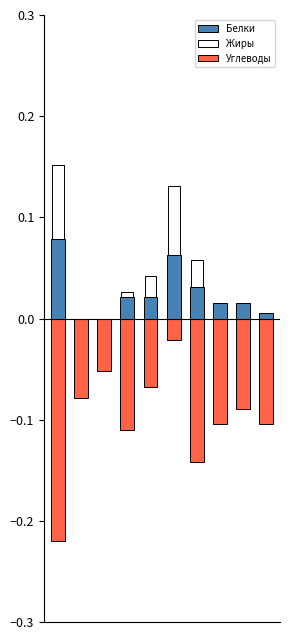

List the labels in order of Белки value, largest first.

0, 5, 6, 3, 4, 7, 8, 9, 1, 2